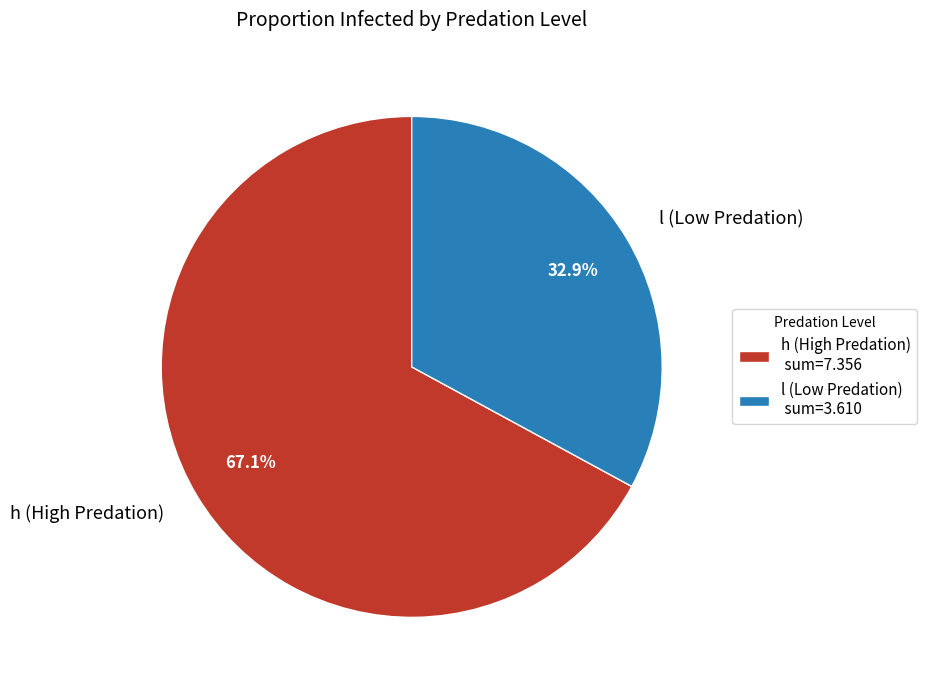

Which slice represents more than half of the pie?

h